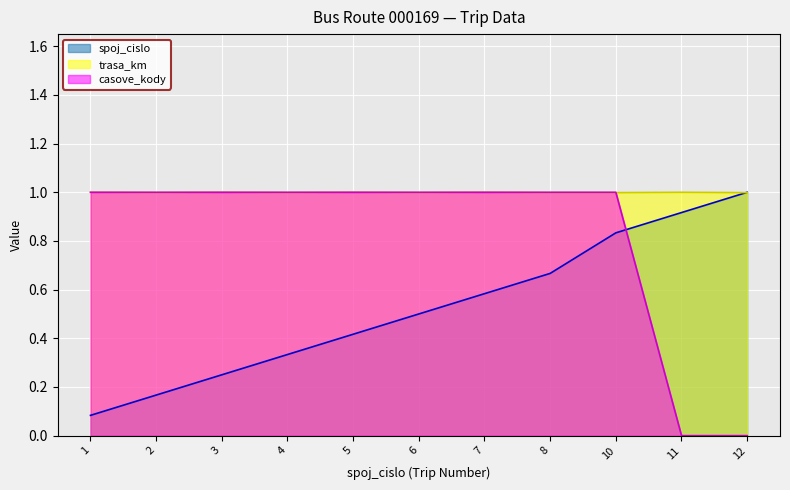

What is the spread (max minus min) of values at 8?

0.3